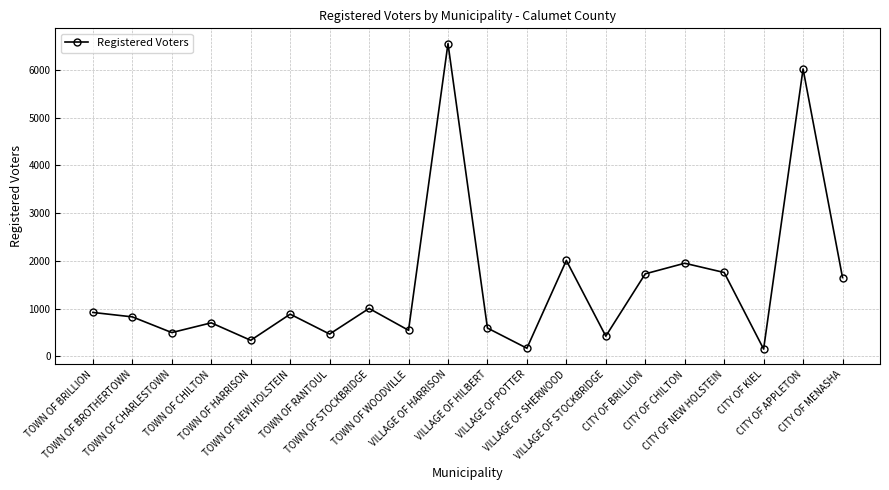

At which label is the value closest to 3352?

VILLAGE OF SHERWOOD